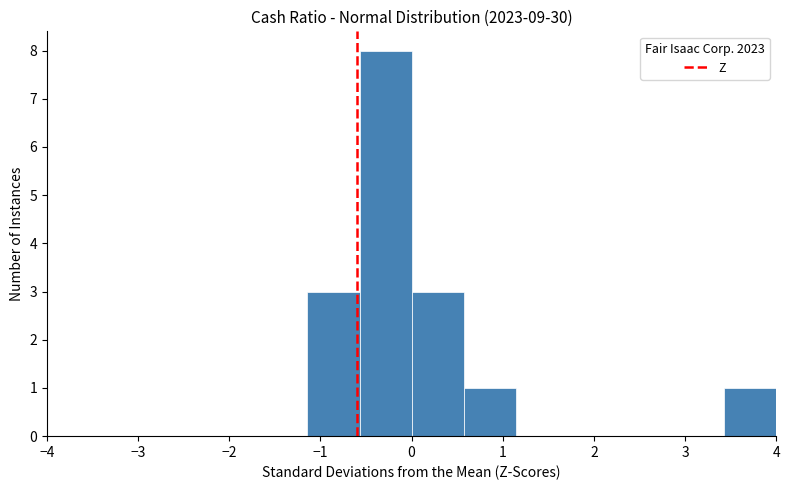

What is the height of the bar covering 0.6 to 1.1 on the x-axis? Neither the bar edges nor the heights are printed on the chart, so give them approximately, as read against the axes.

1